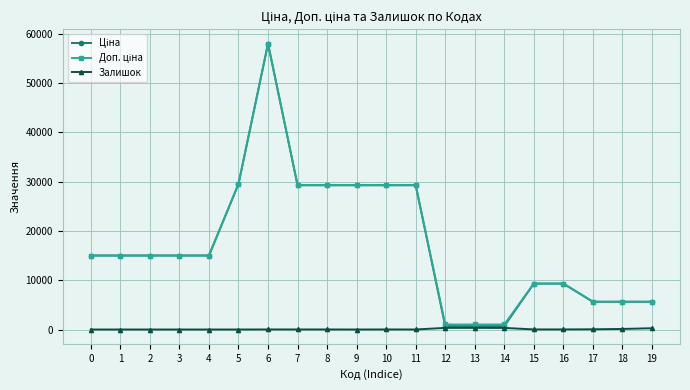

At which category is the sum across all series the highest?

6